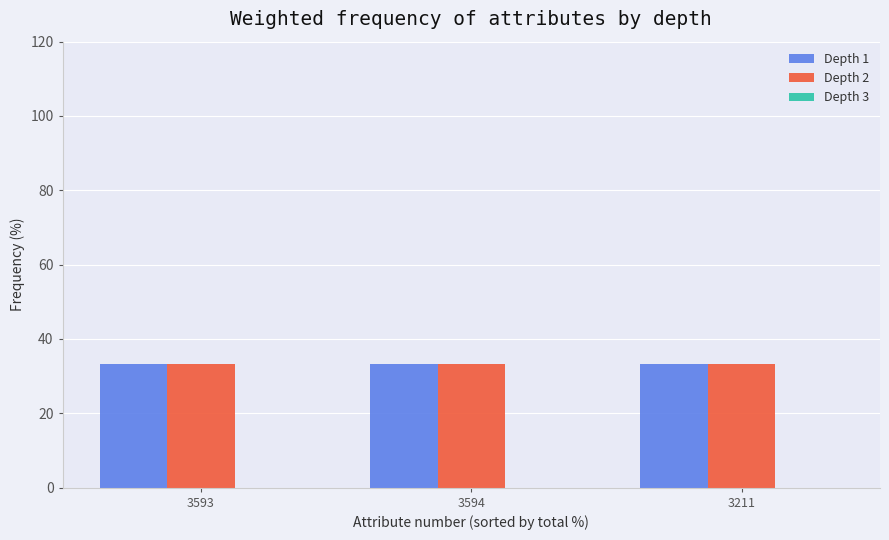

What are all the series names shown in the legend?

Depth 1, Depth 2, Depth 3